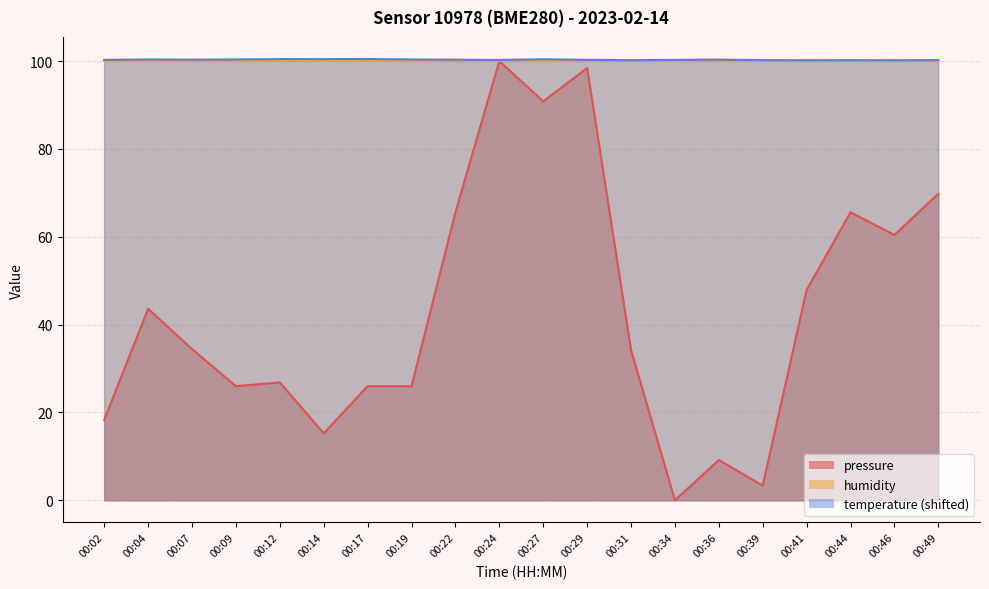

What is the maximum value shown in the chart?

100.5